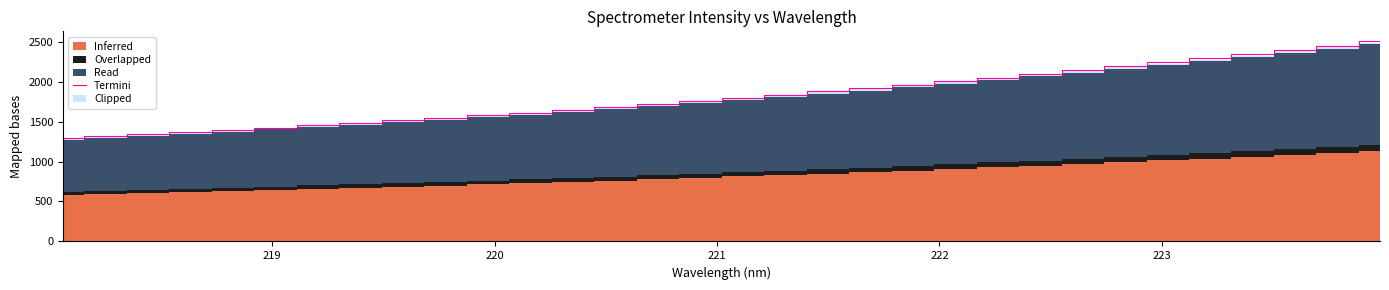

What is the maximum value for Termini?

2503.4